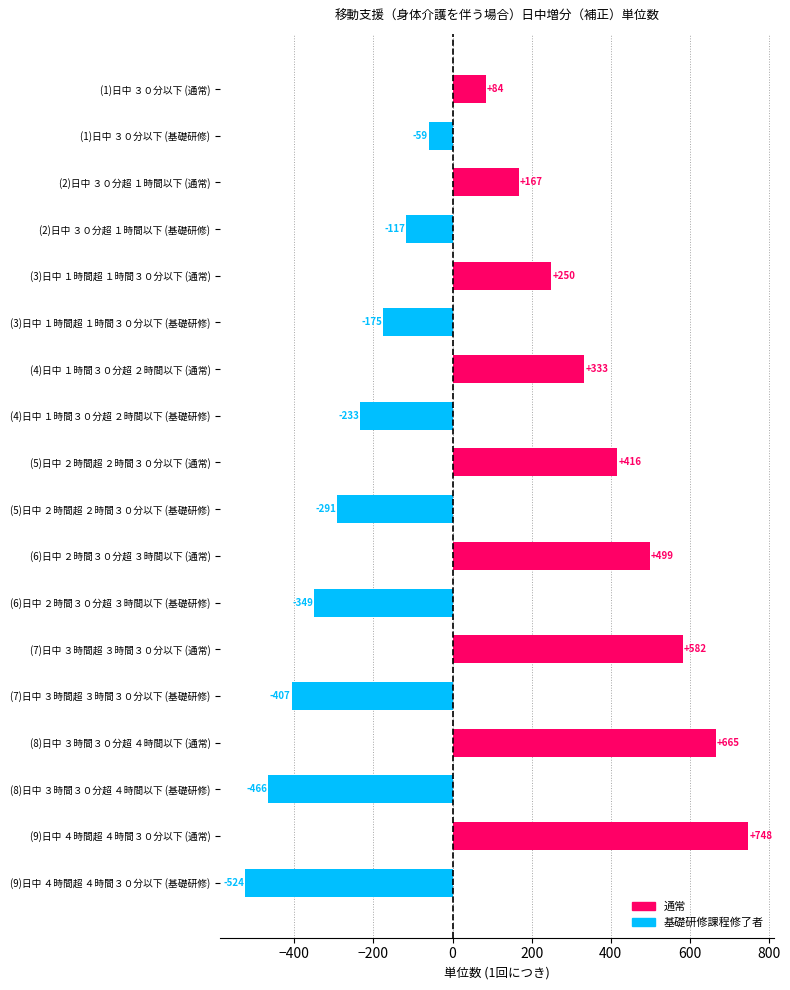

List the labels in order of value, largest first.

(9)日中 ４時間超 ４時間３０分以下 (通常), (8)日中 ３時間３０分超 ４時間以下 (通常), (7)日中 ３時間超 ３時間３０分以下 (通常), (6)日中 ２時間３０分超 ３時間以下 (通常), (5)日中 ２時間超 ２時間３０分以下 (通常), (4)日中 １時間３０分超 ２時間以下 (通常), (3)日中 １時間超 １時間３０分以下 (通常), (2)日中 ３０分超 １時間以下 (通常), (1)日中 ３０分以下 (通常), (1)日中 ３０分以下 (基礎研修), (2)日中 ３０分超 １時間以下 (基礎研修), (3)日中 １時間超 １時間３０分以下 (基礎研修), (4)日中 １時間３０分超 ２時間以下 (基礎研修), (5)日中 ２時間超 ２時間３０分以下 (基礎研修), (6)日中 ２時間３０分超 ３時間以下 (基礎研修), (7)日中 ３時間超 ３時間３０分以下 (基礎研修), (8)日中 ３時間３０分超 ４時間以下 (基礎研修), (9)日中 ４時間超 ４時間３０分以下 (基礎研修)